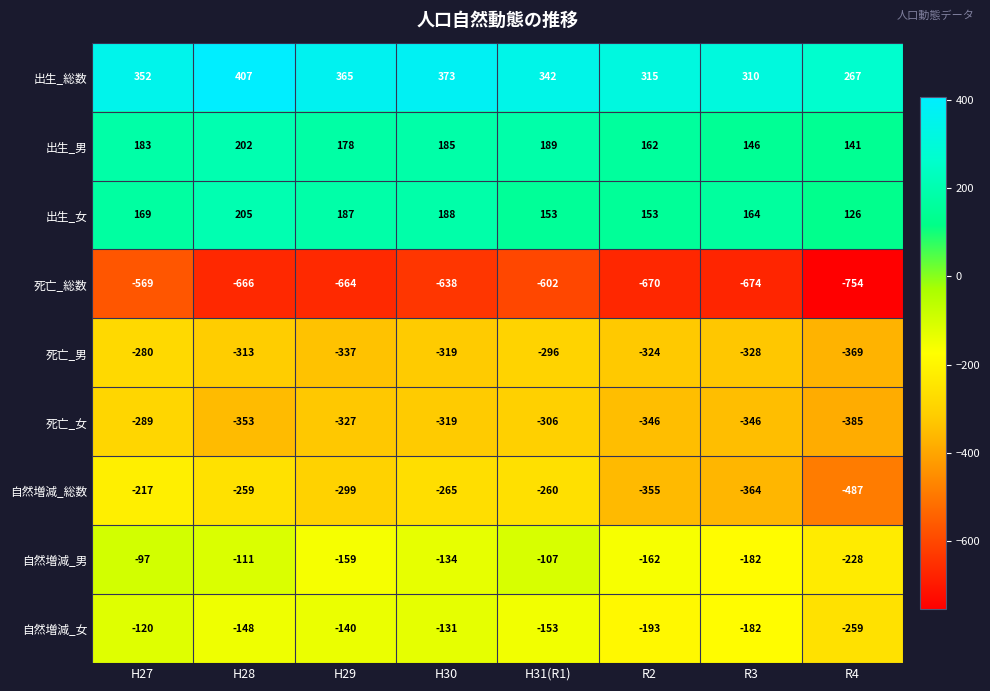

At how many categories does at least one series exceed 80?

8